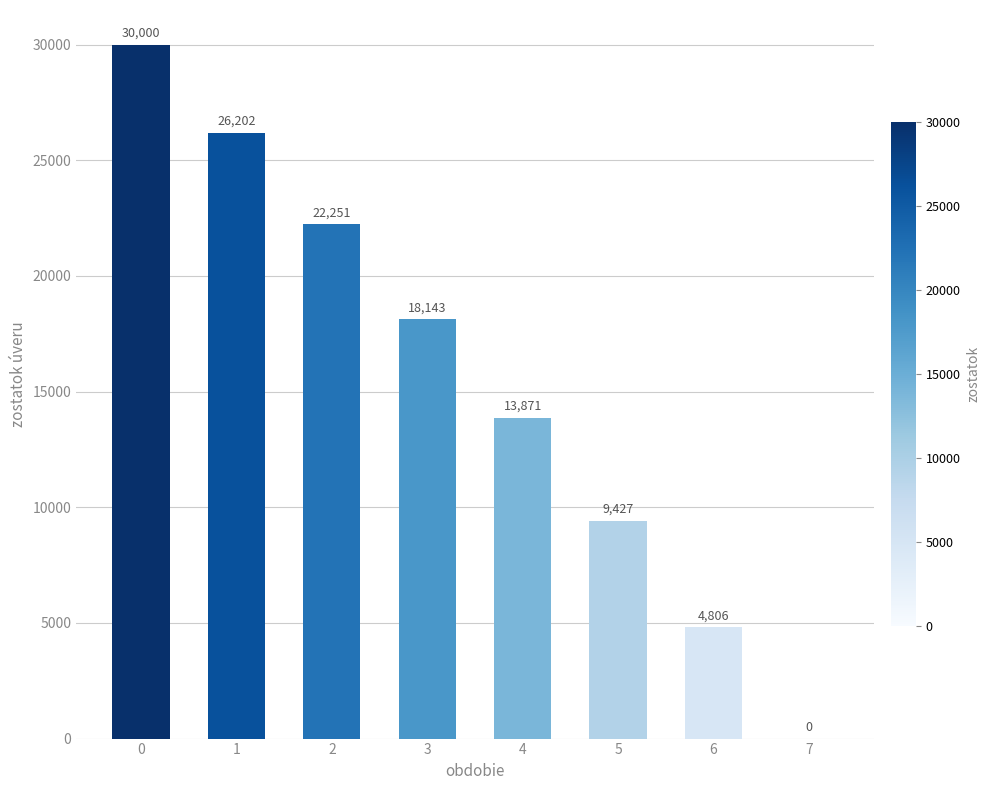

The chart shows a value of 9427.2 at 5. True or false?

True